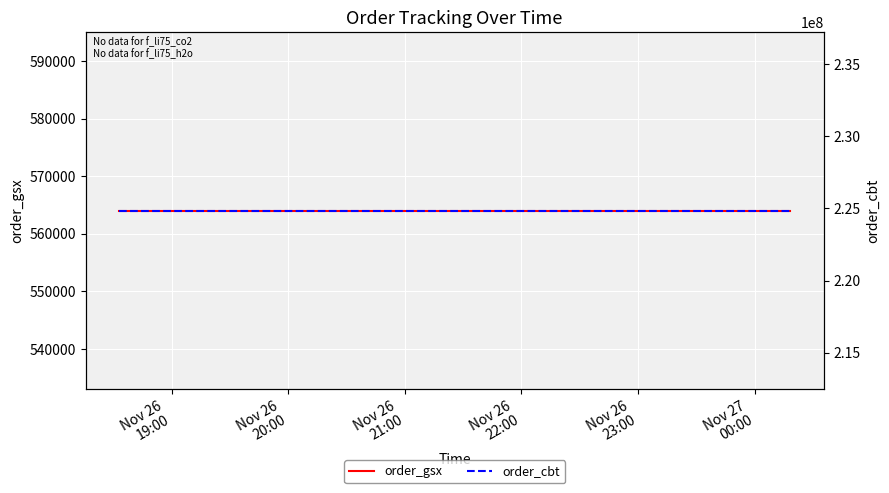

What is the minimum value shown in the chart?

563989